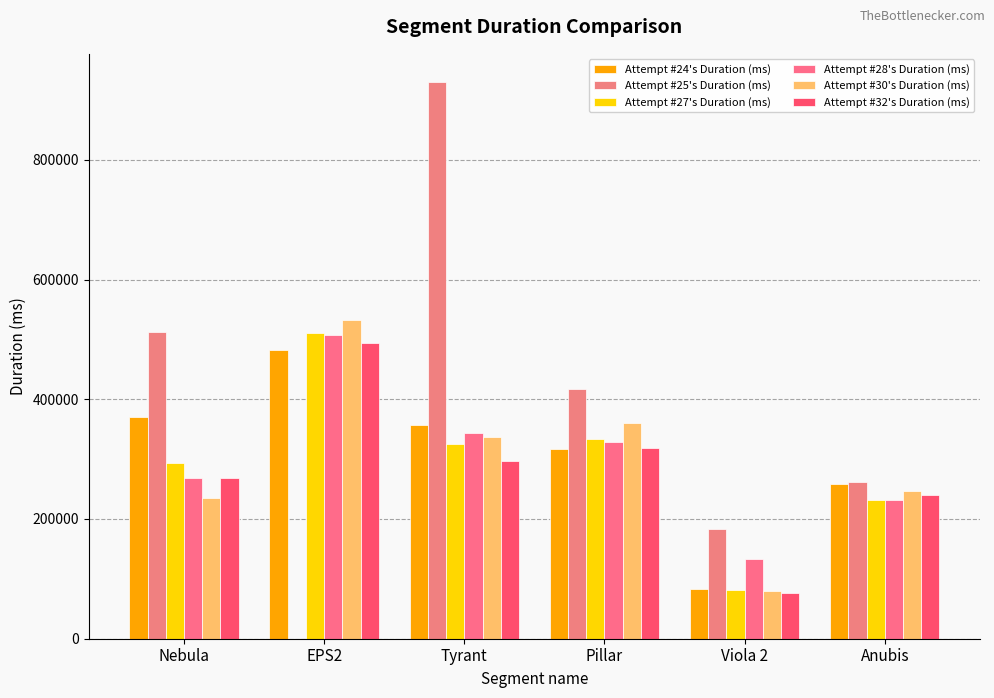

How many groups of bars are there?

6